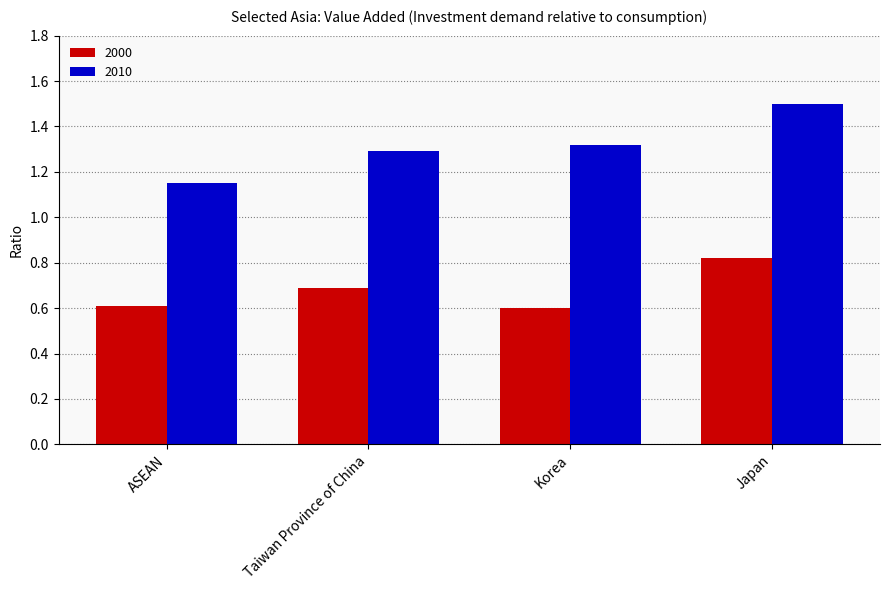

Are the bars grouped side by side (vs. stacked)?

Yes